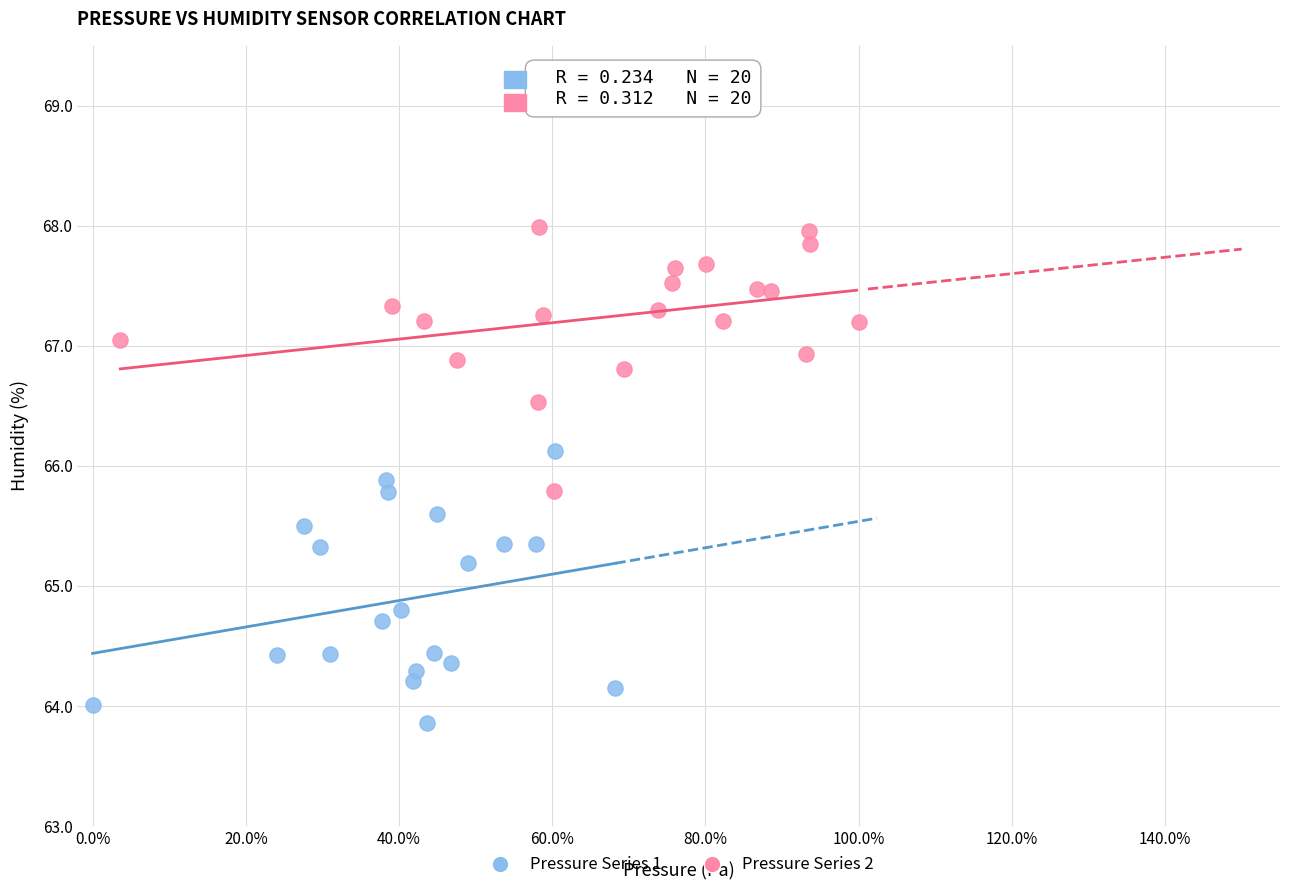

Which series reaches the minimum Y coordinate?

Pressure Series 1